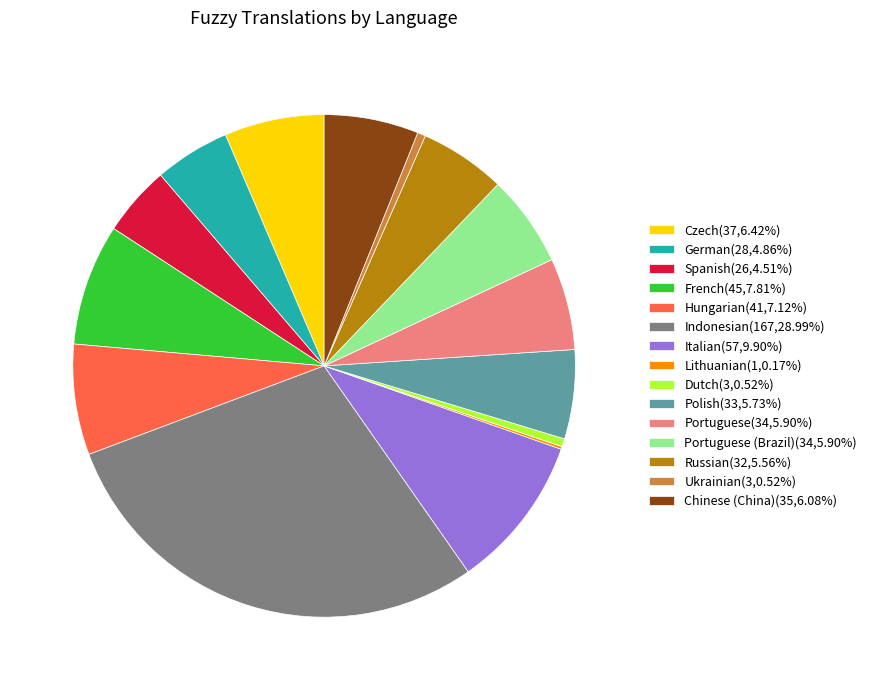

Approximately how many times larger is the value at Italian(57,9.90%) compared to Indonesian(167,28.99%)?

0.3